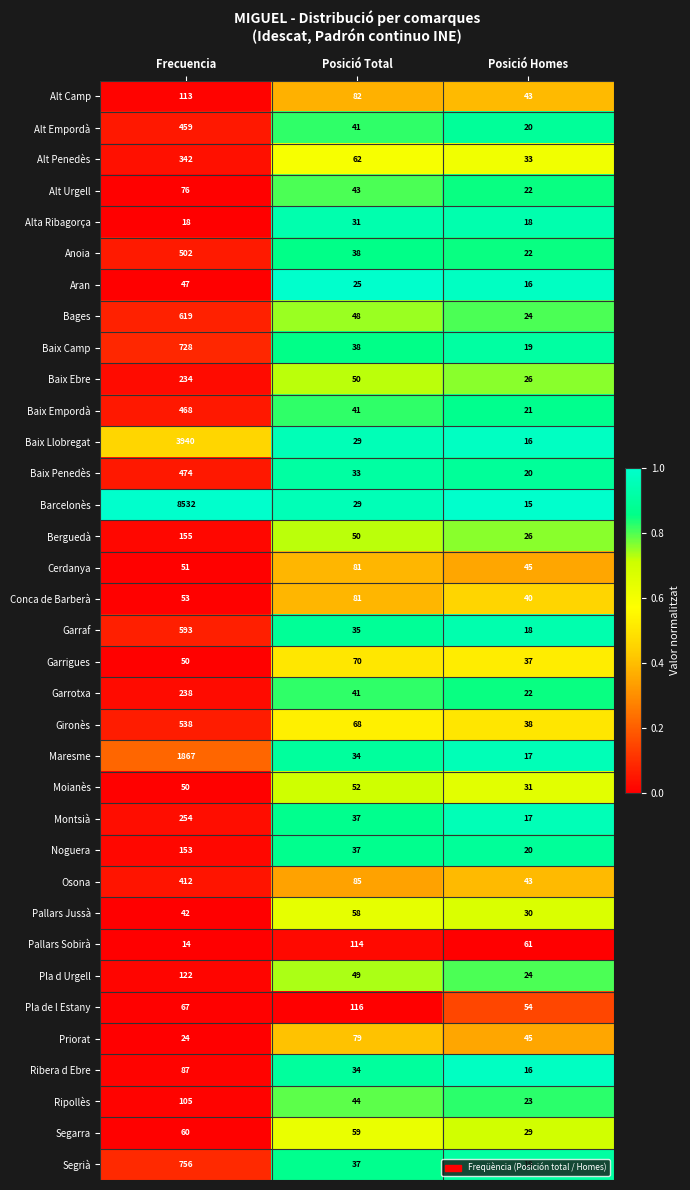

List the labels in order of Baix Llobregat value, smallest first.

Posició Homes, Posició Total, Frecuencia